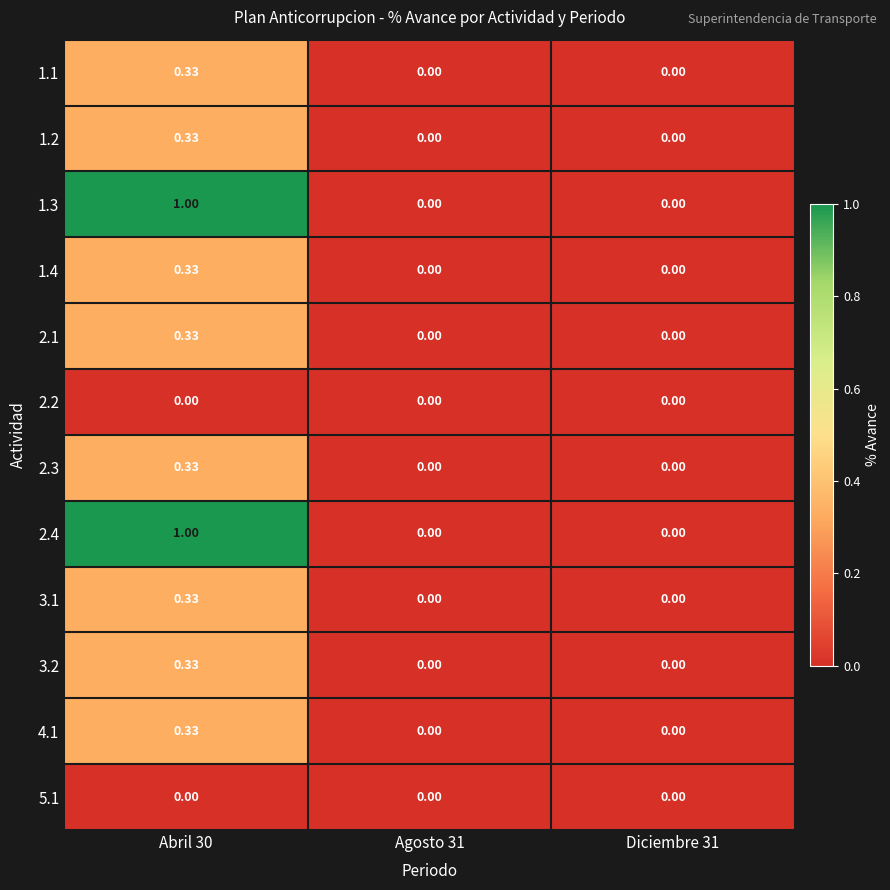

Is the value of 3.2 at Abril 30 greater than the value of 1.1 at Agosto 31?

Yes